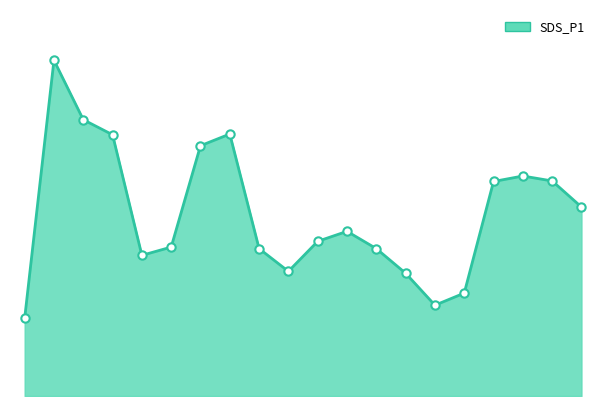

Does the chart display data point markers on the line(s)?

No